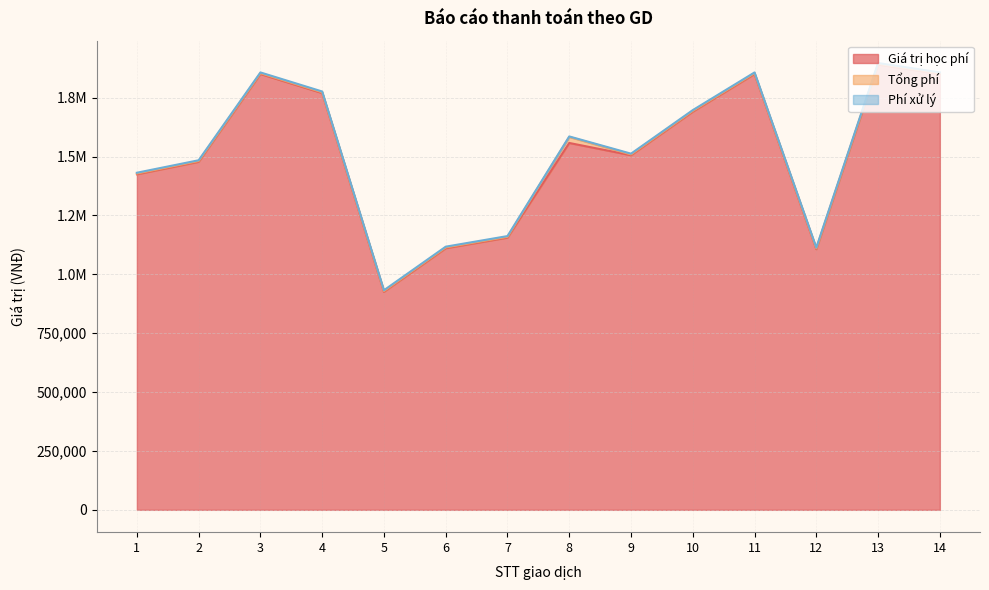

True or false: Giá trị học phí and Phí xử lý cross at least once.

False